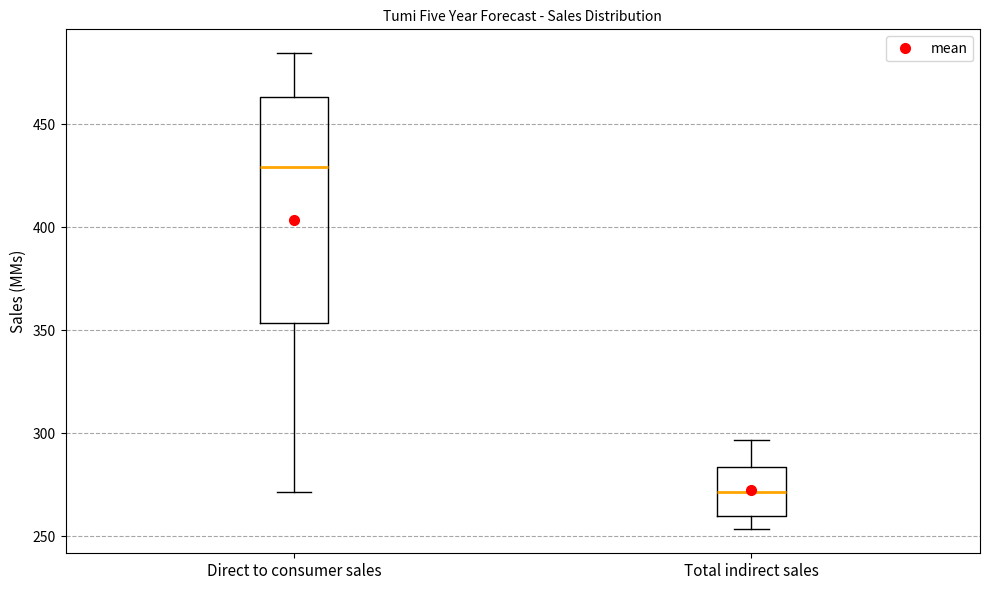

Which box is the tallest, from its lower edge to its upper edge?

Direct to consumer sales